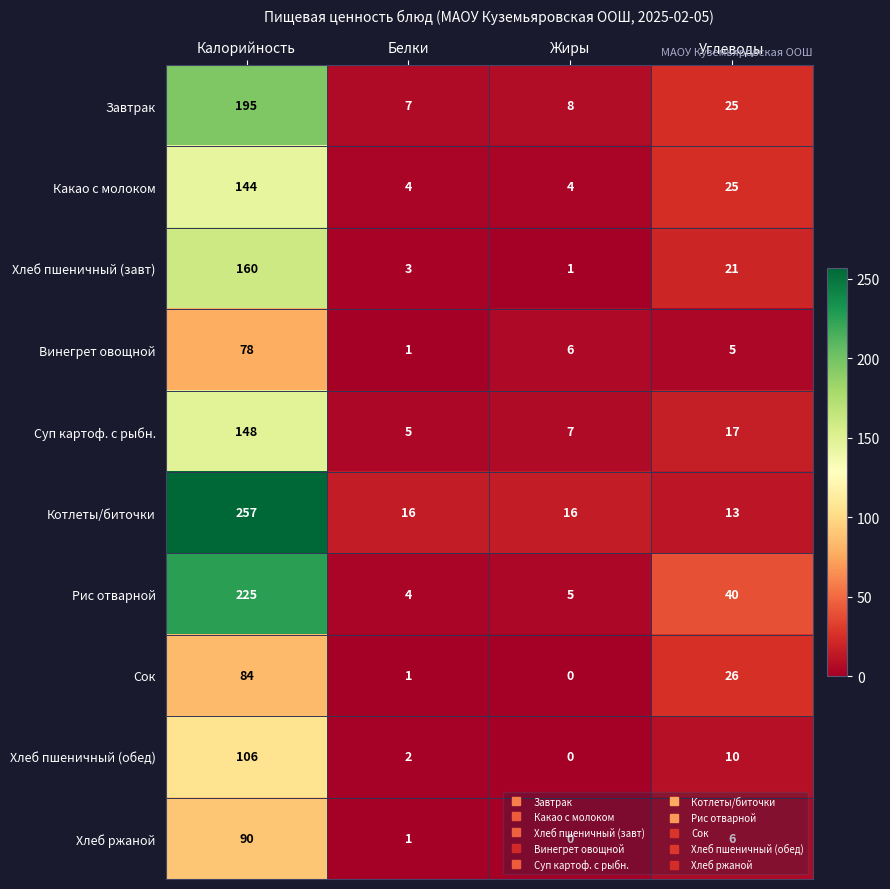

What is the difference between the Какао с молоком values at Углеводы and Жиры?

21